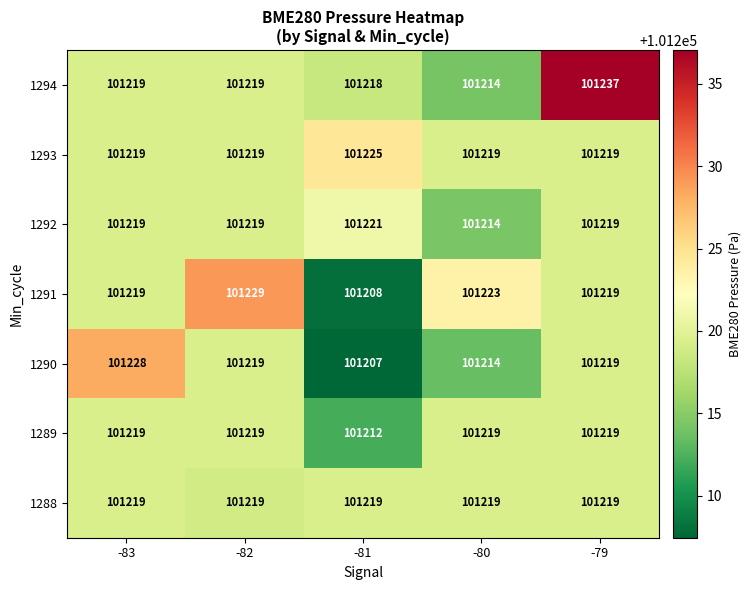

At which category is the sum across all series the highest?

-79